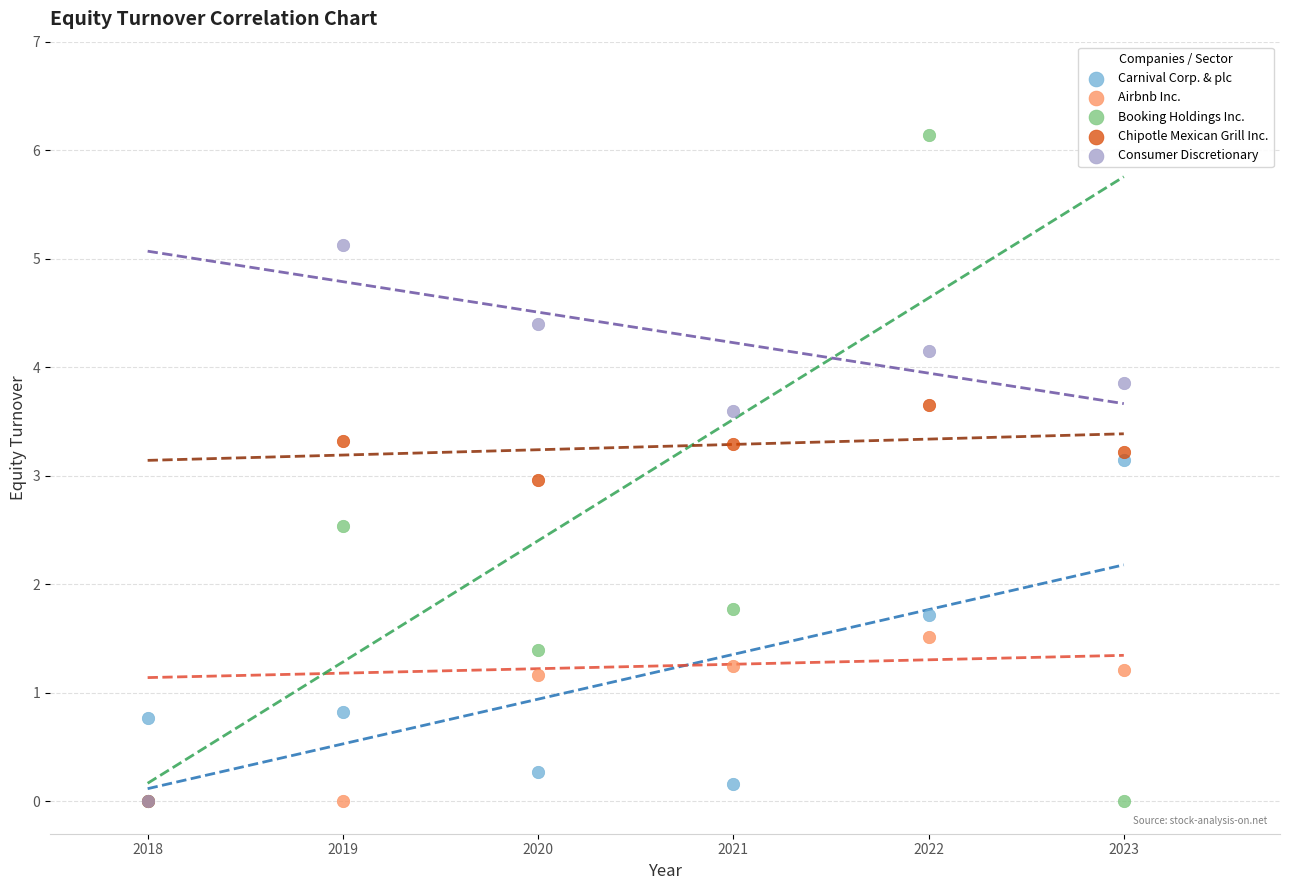

What are all the series names shown in the legend?

Carnival Corp. & plc, Airbnb Inc., Booking Holdings Inc., Chipotle Mexican Grill Inc., Consumer Discretionary